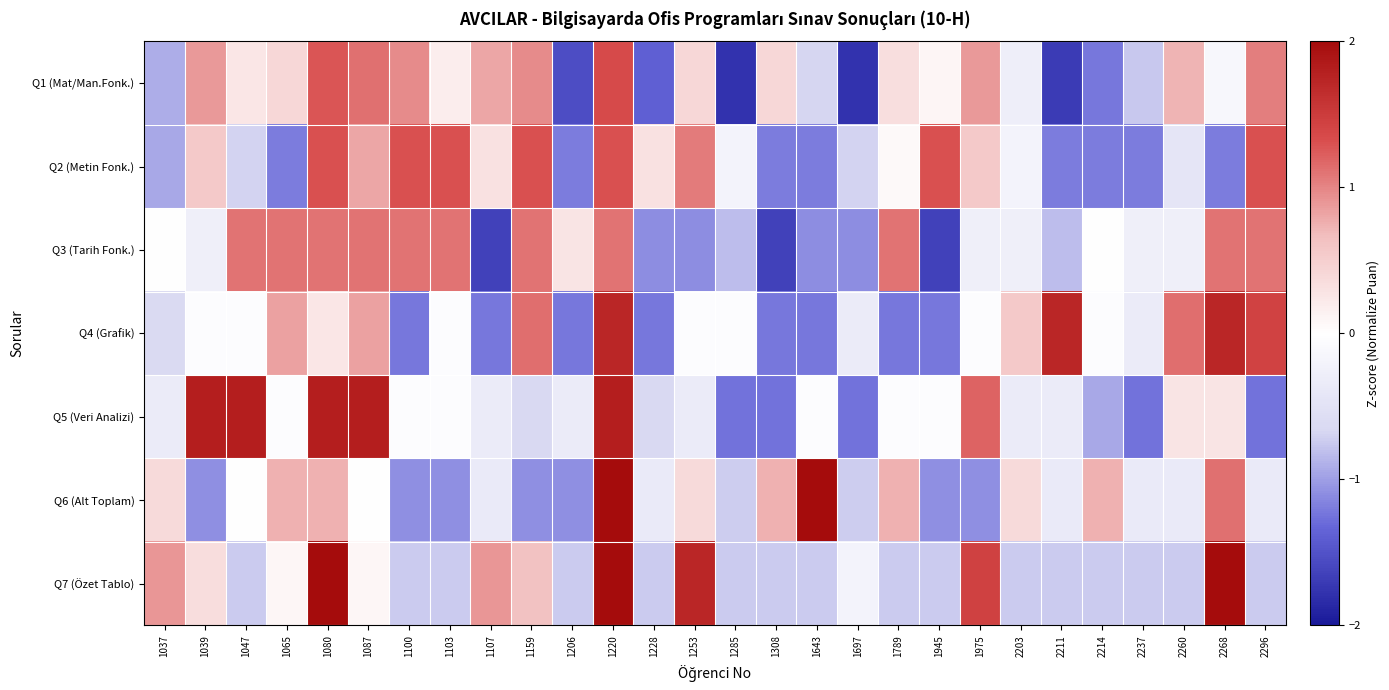

What is the greatest value displayed?

2.6